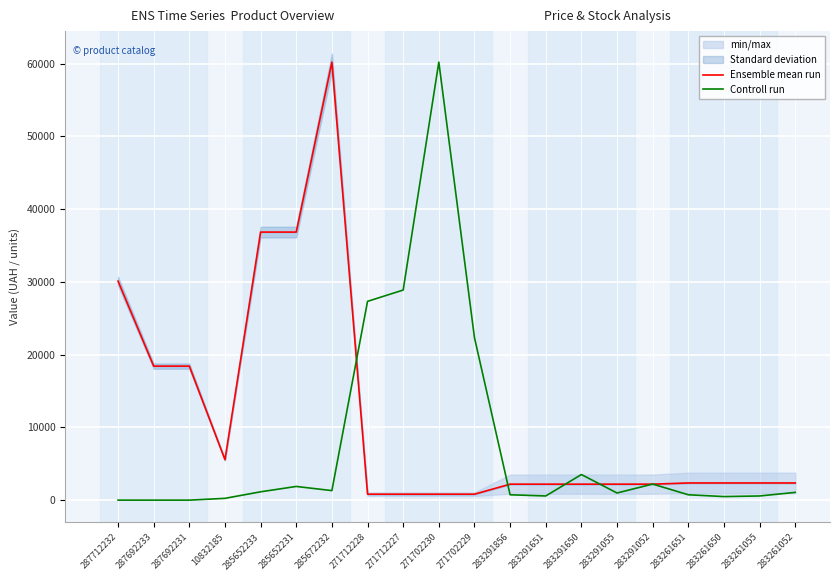

At which category does Controll run reach its first local peak?

285652231